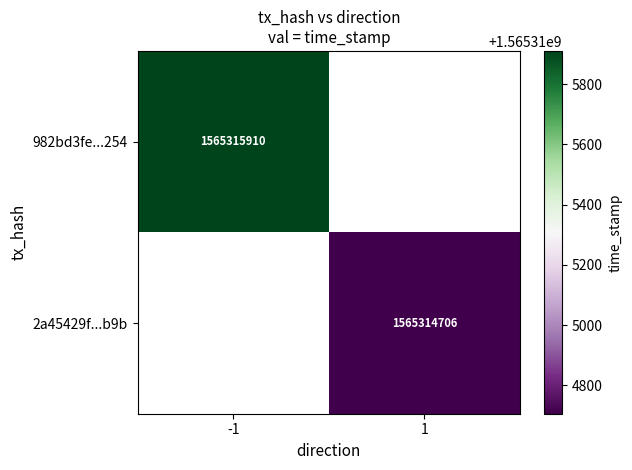

Rank the series by their average value, from lowest to highest.

2a45429fce79906cca529a71ba3a2014ec79b9b, 982bd3fe426aa7837ebe44e6a3123c67764d254